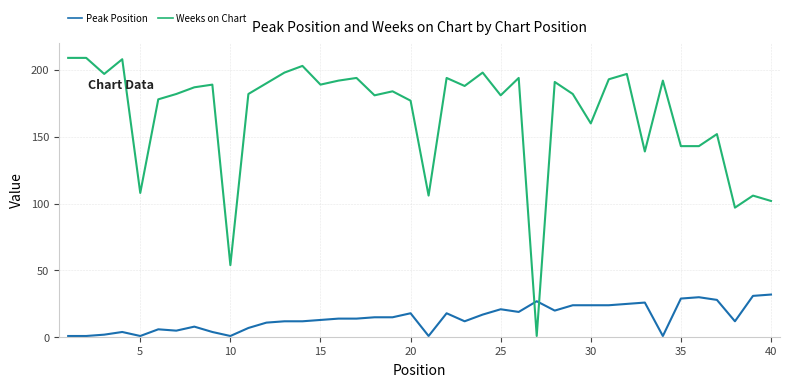

Which series has the largest total across all categories?

Weeks on Chart